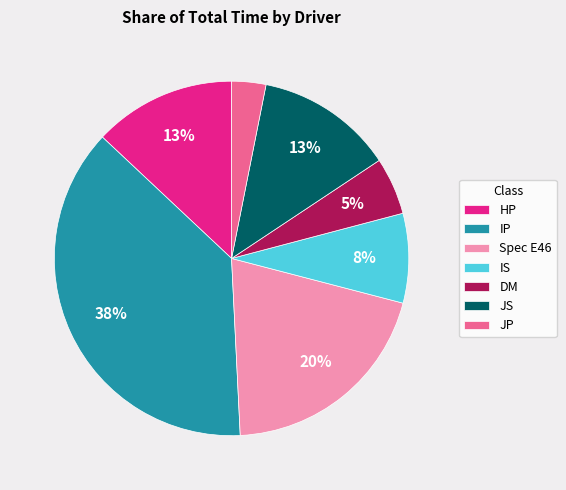

True or false: JS accounts for 13% of the total.

True